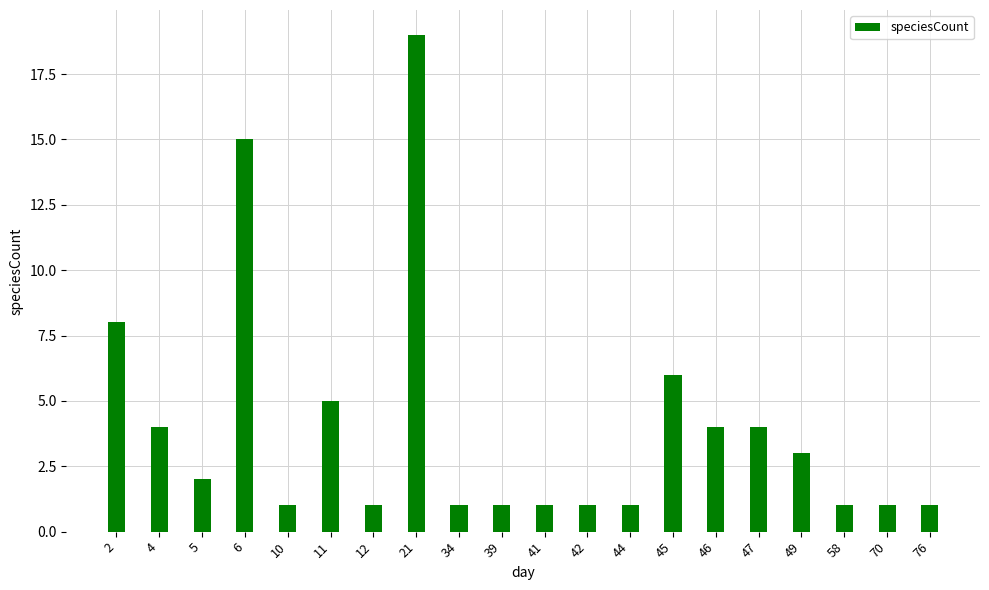

What is the change in value from 21 to 76?

-18